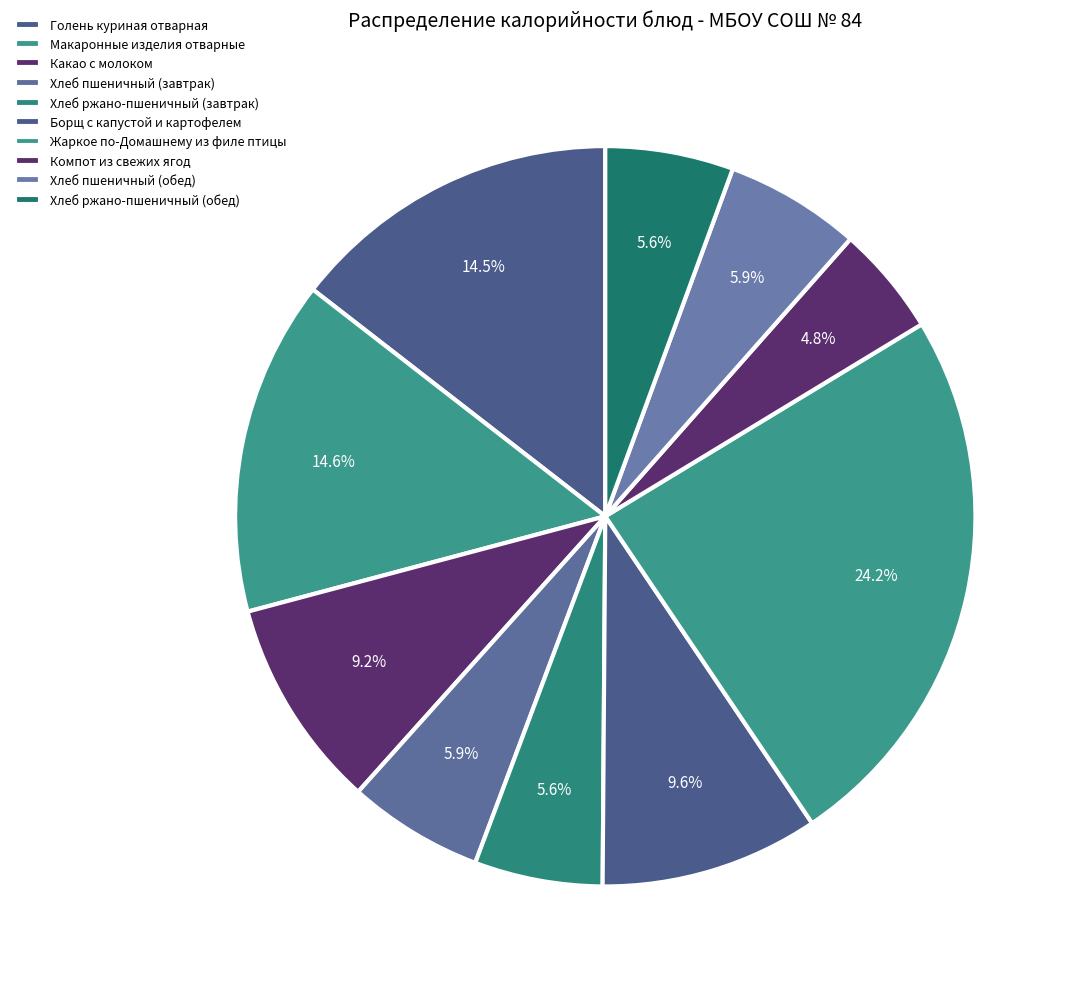

Is there a majority slice in this chart?

No